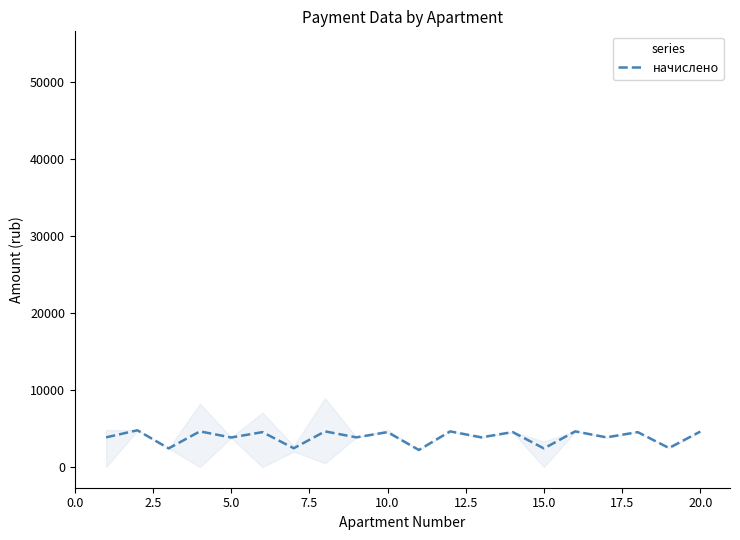

How many lines are shown in the chart?

3